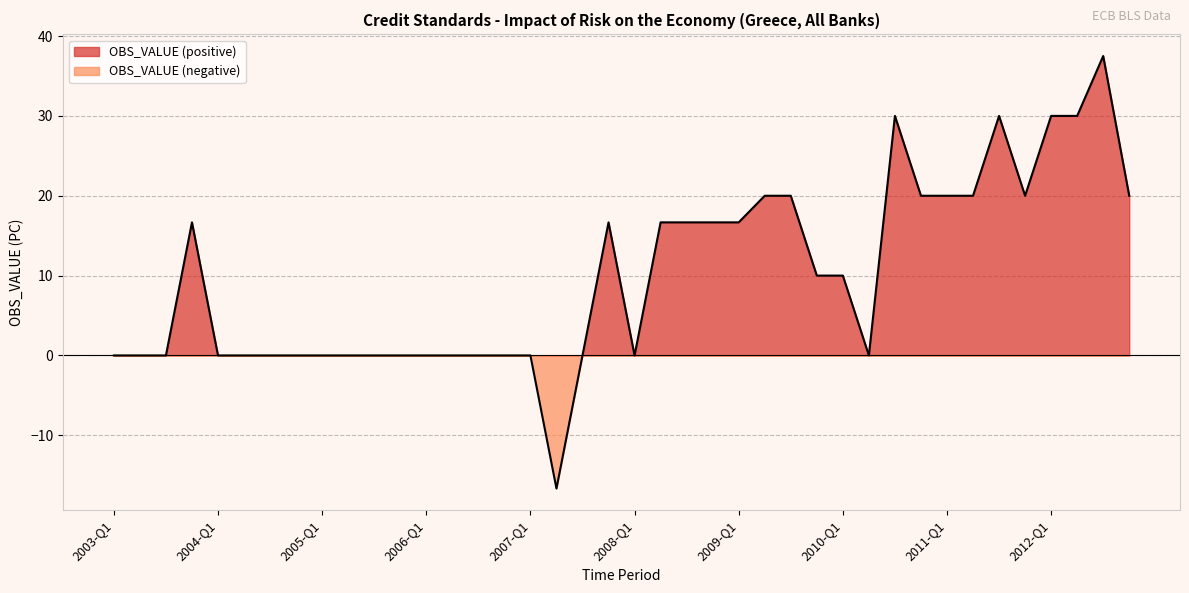

Reading left to right, what are all the values shown in this chart?

2003-Q1=0.0	2003-Q2=0.0	2003-Q3=0.0	2003-Q4=16.7	2004-Q1=0.0	2004-Q2=0.0	2004-Q3=0.0	2004-Q4=0.0	2005-Q1=0.0	2005-Q2=0.0	2005-Q3=0.0	2005-Q4=0.0	2006-Q1=0.0	2006-Q2=0.0	2006-Q3=0.0	2006-Q4=0.0	2007-Q1=0.0	2007-Q2=-16.7	2007-Q3=0.0	2007-Q4=16.7	2008-Q1=0.0	2008-Q2=16.7	2008-Q3=16.7	2008-Q4=16.7	2009-Q1=16.7	2009-Q2=20.0	2009-Q3=20.0	2009-Q4=10.0	2010-Q1=10.0	2010-Q2=0.0	2010-Q3=30.0	2010-Q4=20.0	2011-Q1=20.0	2011-Q2=20.0	2011-Q3=30.0	2011-Q4=20.0	2012-Q1=30.0	2012-Q2=30.0	2012-Q3=37.5	2012-Q4=20.0